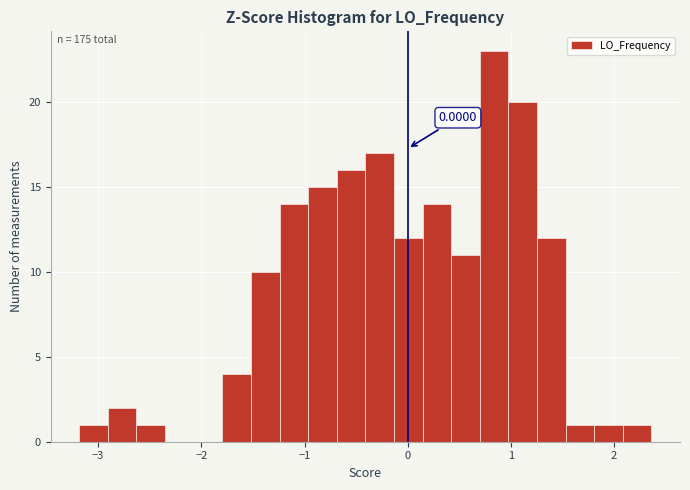

Read against the x-axis, roughly where is the centre of the tallest bar?

0.8